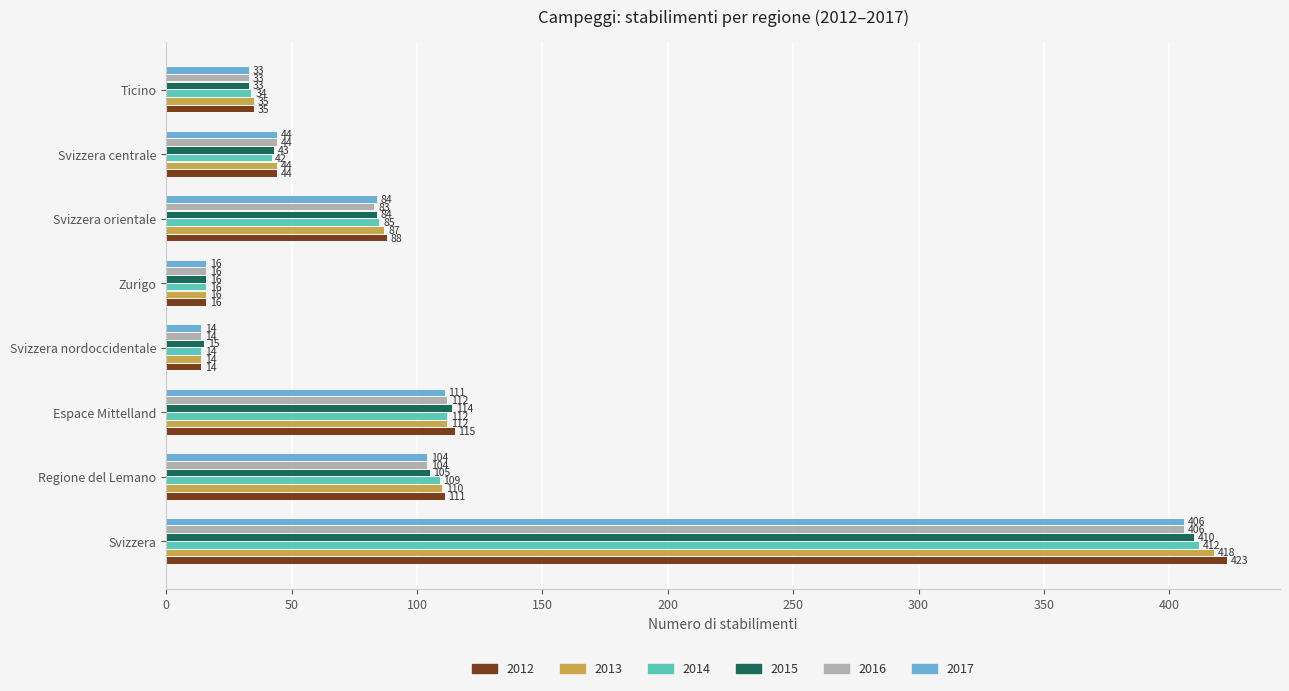

True or false: 2013 has a value of 27 at Svizzera centrale.

False